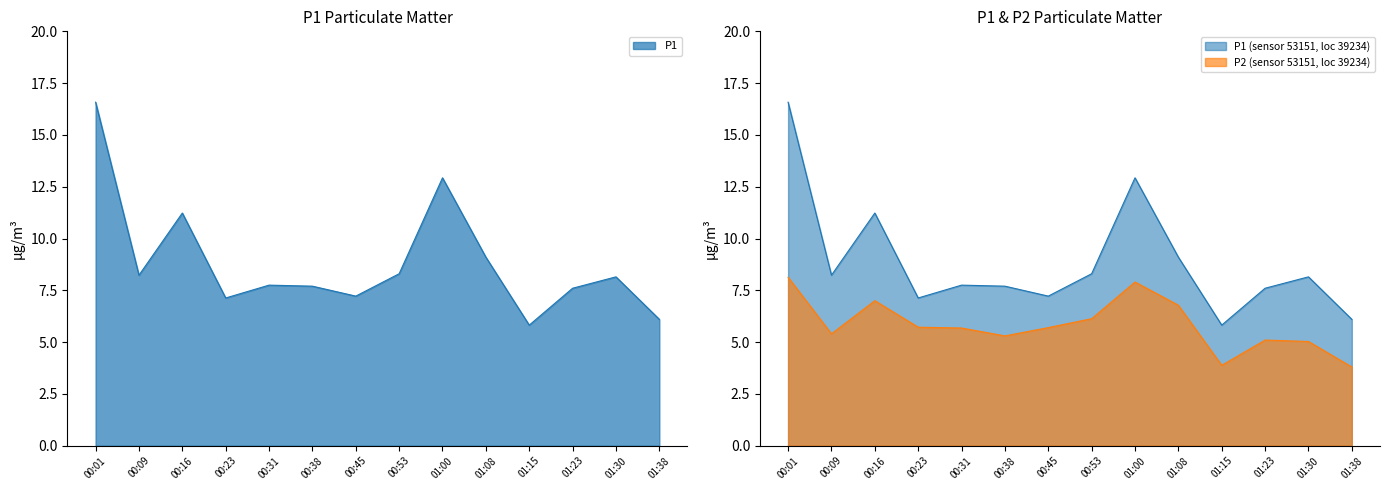

Which category has the highest value in the P2 series?

00:01